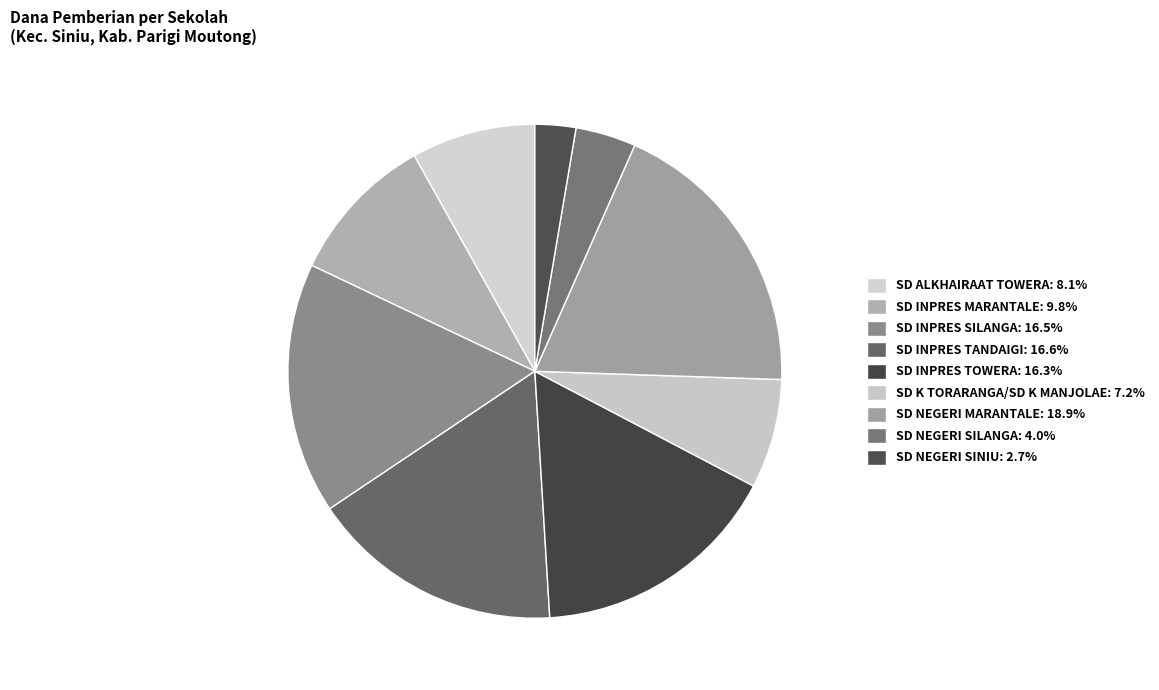

What percentage do SD ALKHAIRAAT TOWERA and SD NEGERI MARANTALE together represent?

27.0%